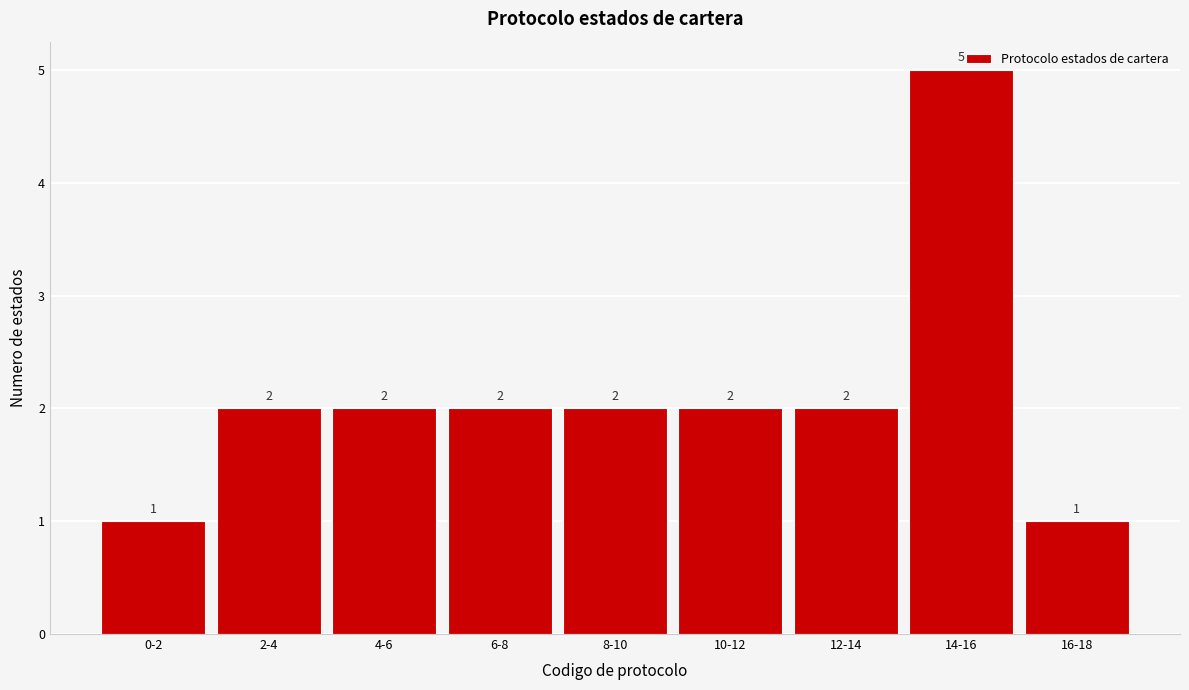

The value at 16-18 is 1. True or false?

True